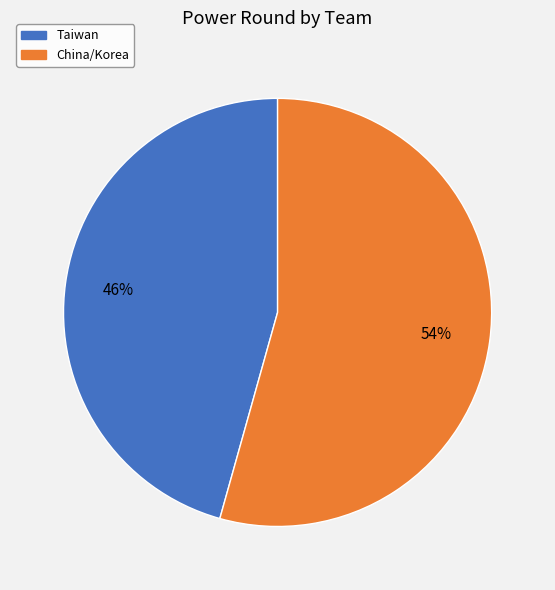

To the nearest percent, what percentage of the pie is China/Korea?

54%